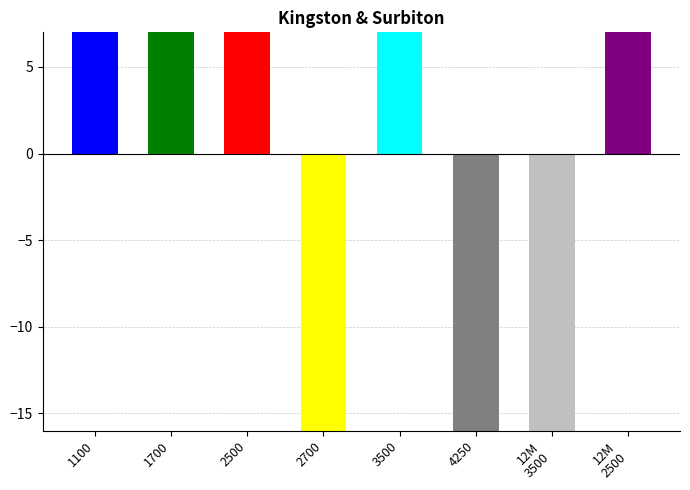

What is the difference between the values at 1700 and 2700?

223